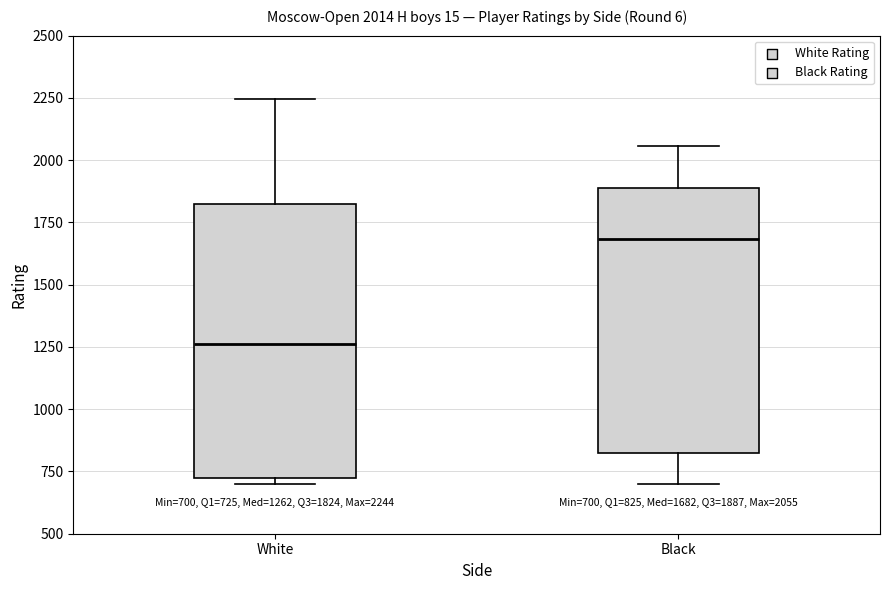

Which box's median line is the lowest?

White